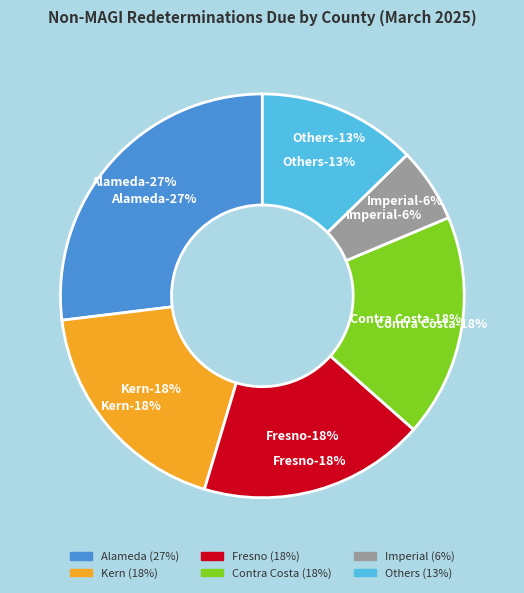

Which slice is the largest?

Alameda